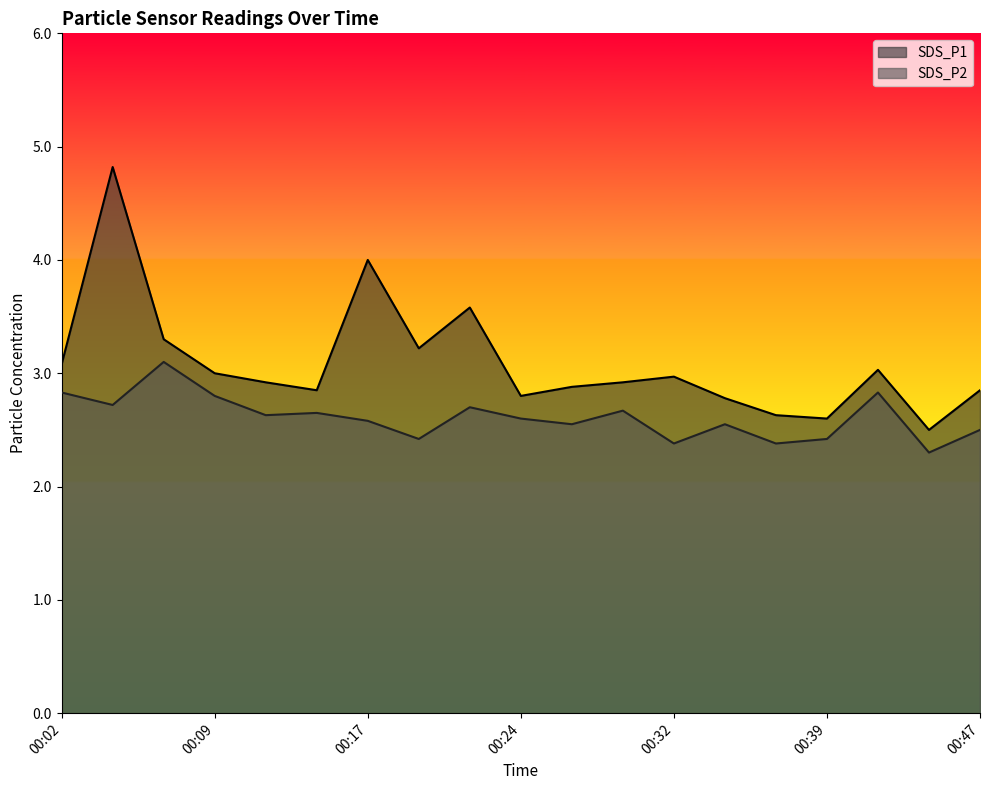

What is the maximum value for SDS_P2?

3.1